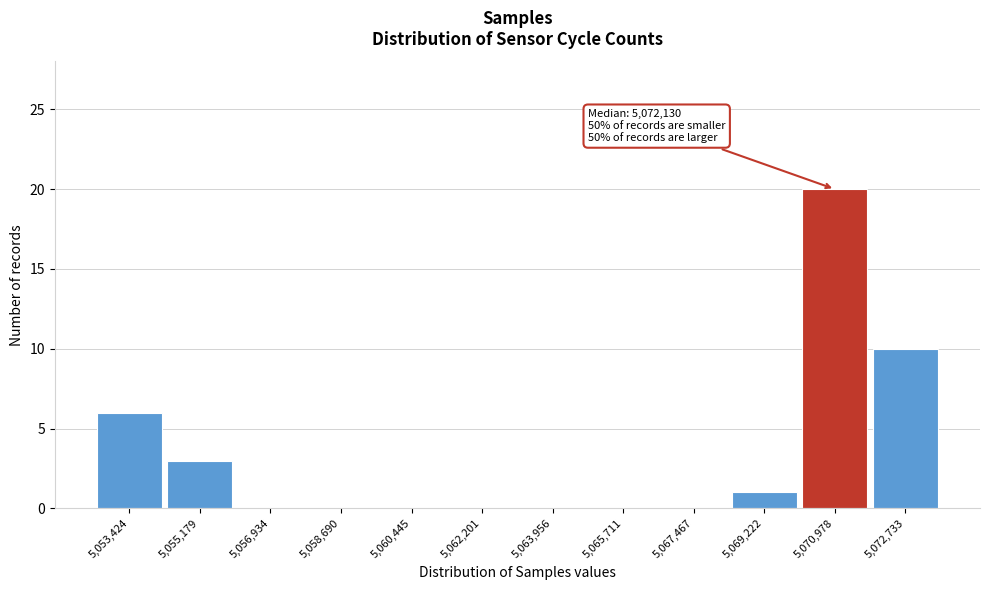

Reading left to right, list all the values displayed in this chart.

5,053,424=6	5,055,179=3	5,056,934=0	5,058,690=0	5,060,445=0	5,062,201=0	5,063,956=0	5,065,711=0	5,067,467=0	5,069,222=1	5,070,978=20	5,072,733=10